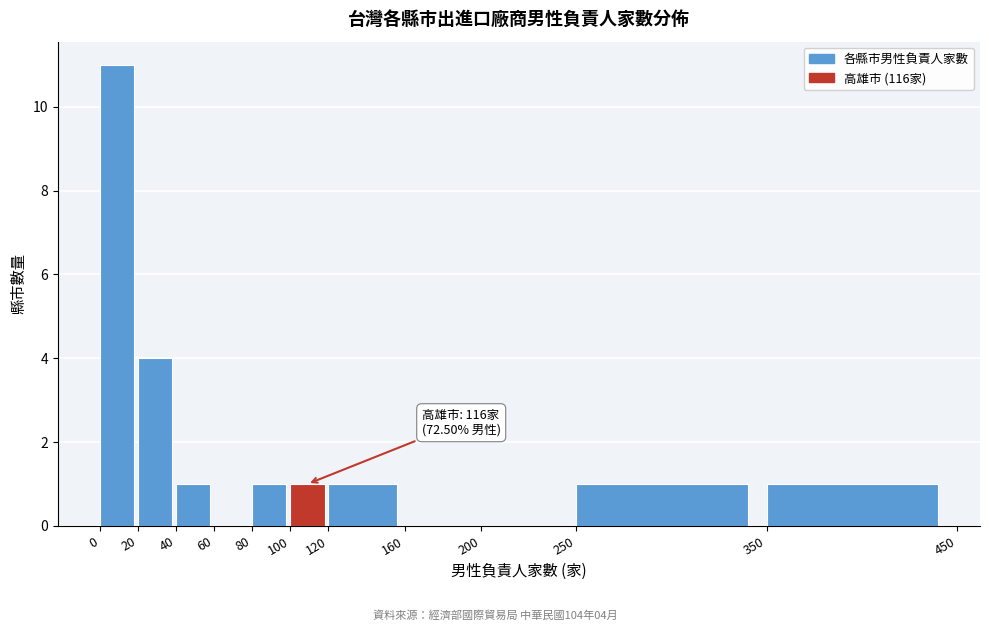

Which range on the x-axis has the tallest bar?

0 to 20